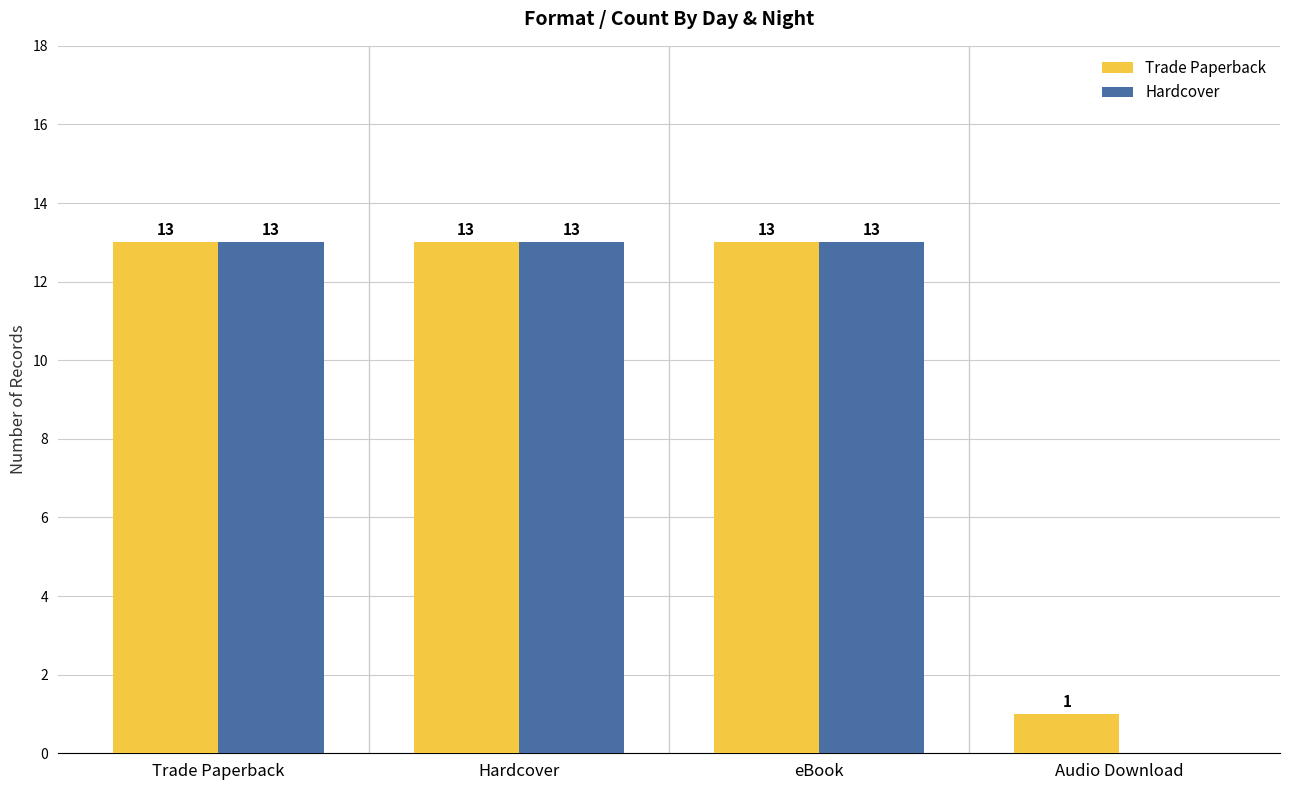

Are the bars horizontal?

No